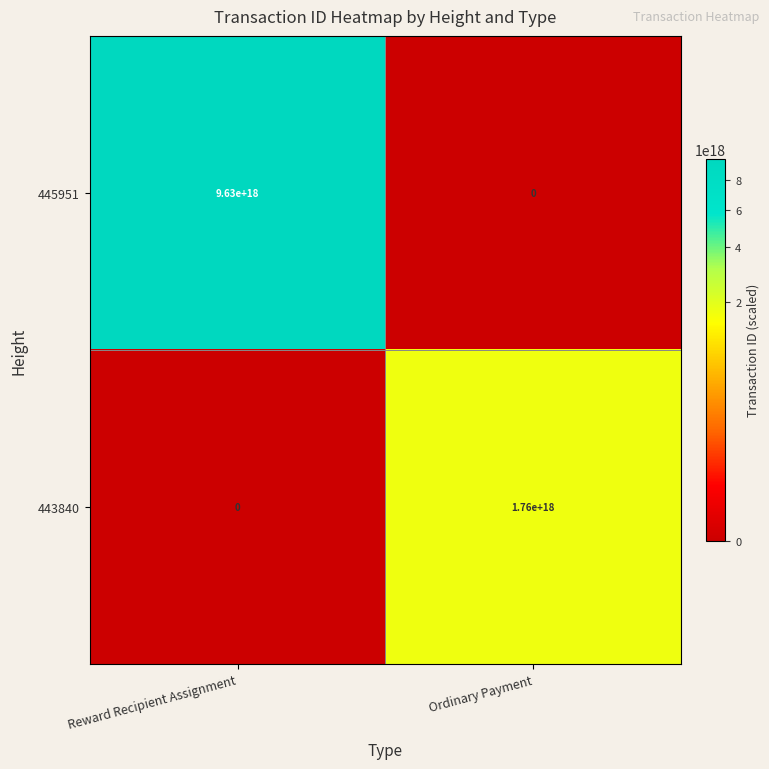

Rank the series by their maximum value, from lowest to highest.

443840, 445951